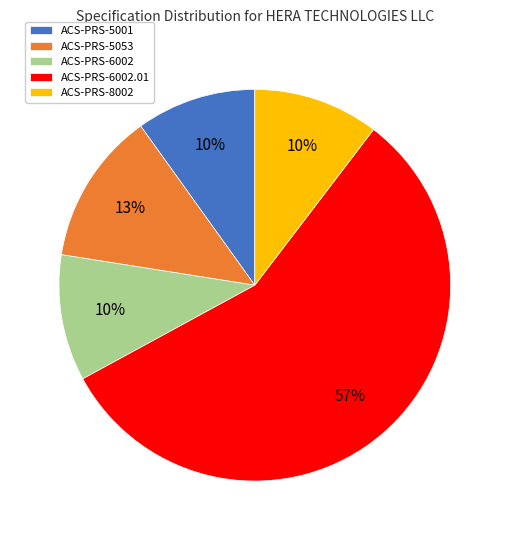

Is there any slice that represents more than half of the pie?

Yes